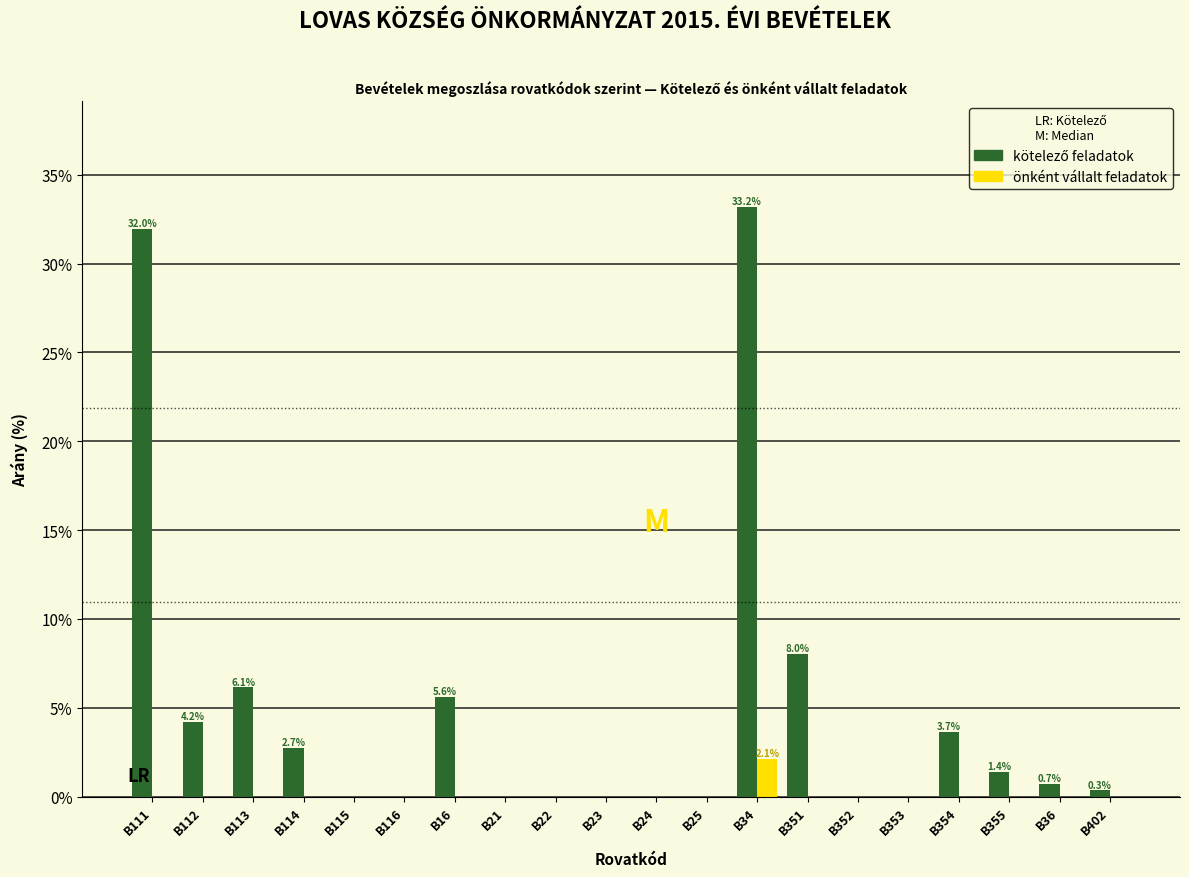

What is the highest value of the önként vállalt feladatok series?

2.1